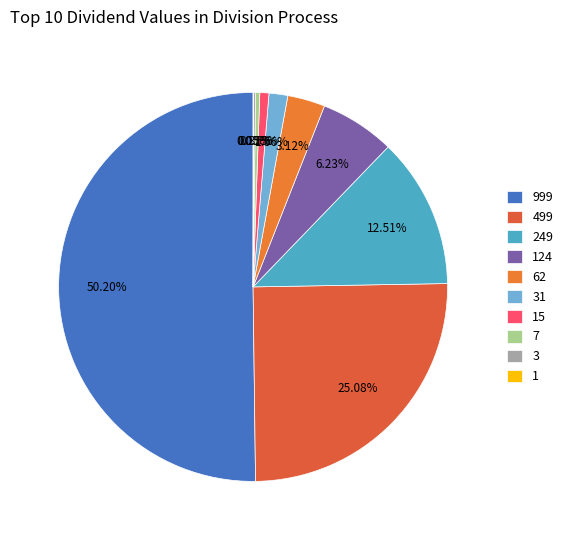

What is the change in value from 3 to 1?

-2